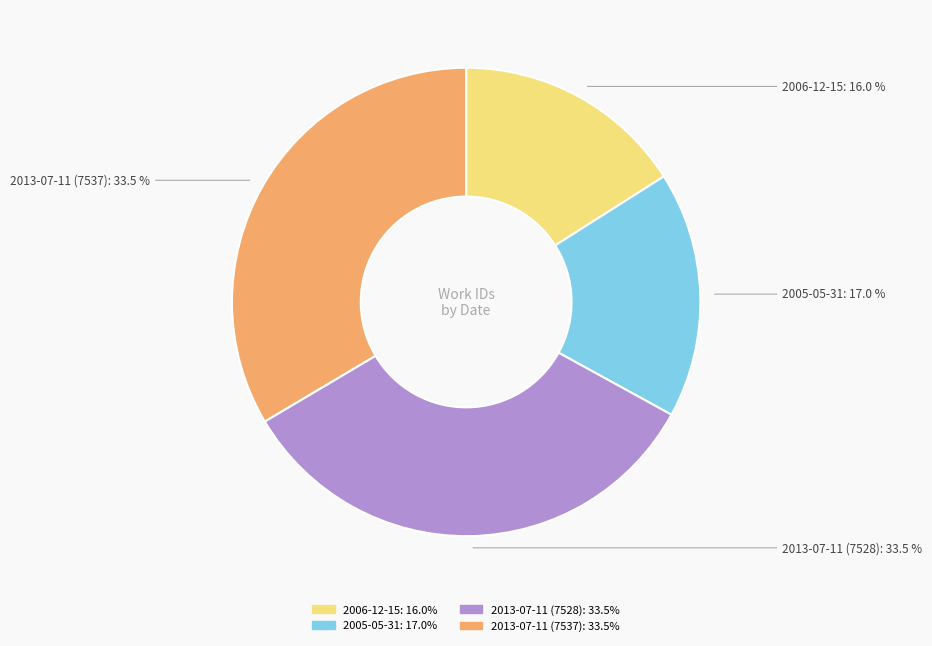

Which slice is the smallest?

2006-12-15